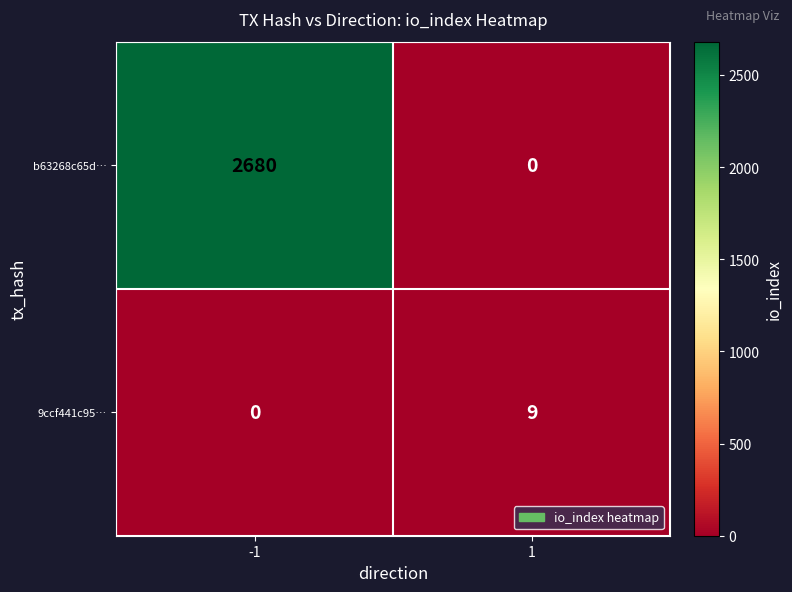

Reading right to left, what are all the values shown in this chart?

b63268c65d…: 1=0	-1=2680
9ccf441c95…: 1=9	-1=0